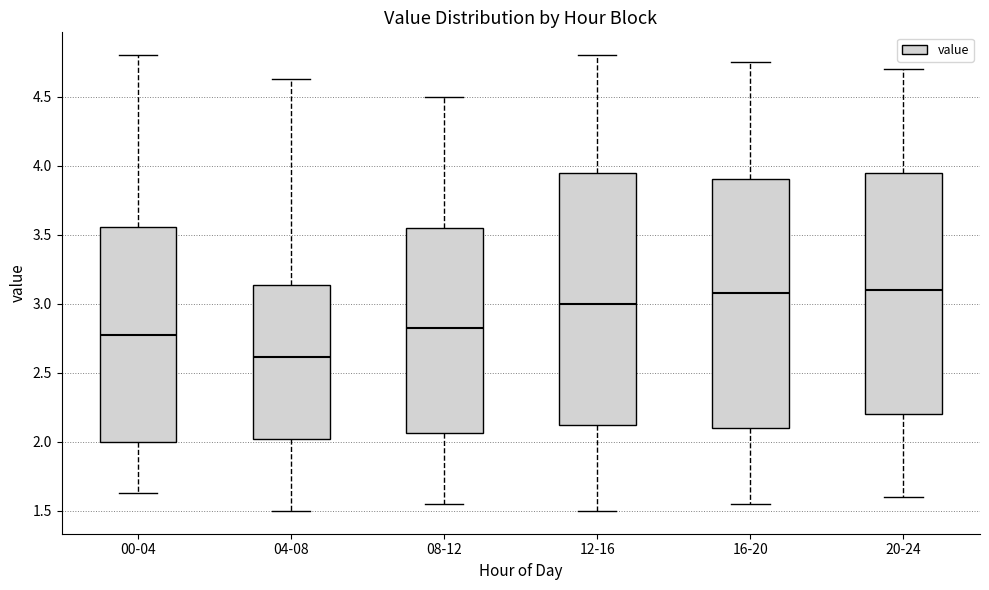

Where does the lower whisker of the box for 00-04 end on the y-axis? The values are not printed on the chart, so give them approximately, as read against the axis.

1.65